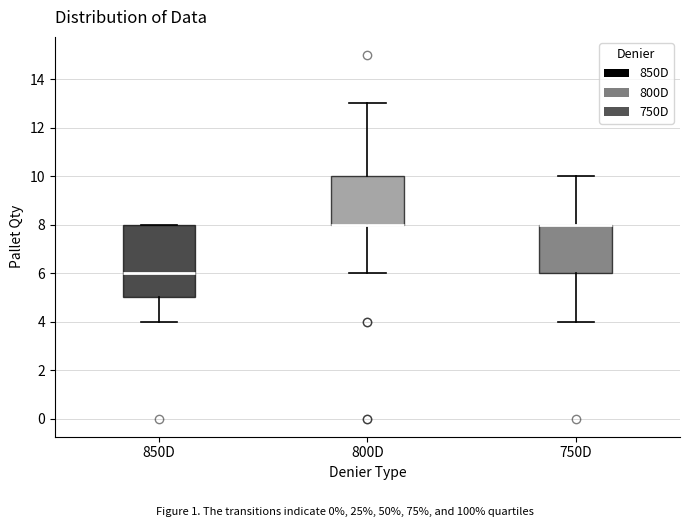

Which box is the tallest, from its lower edge to its upper edge?

850D